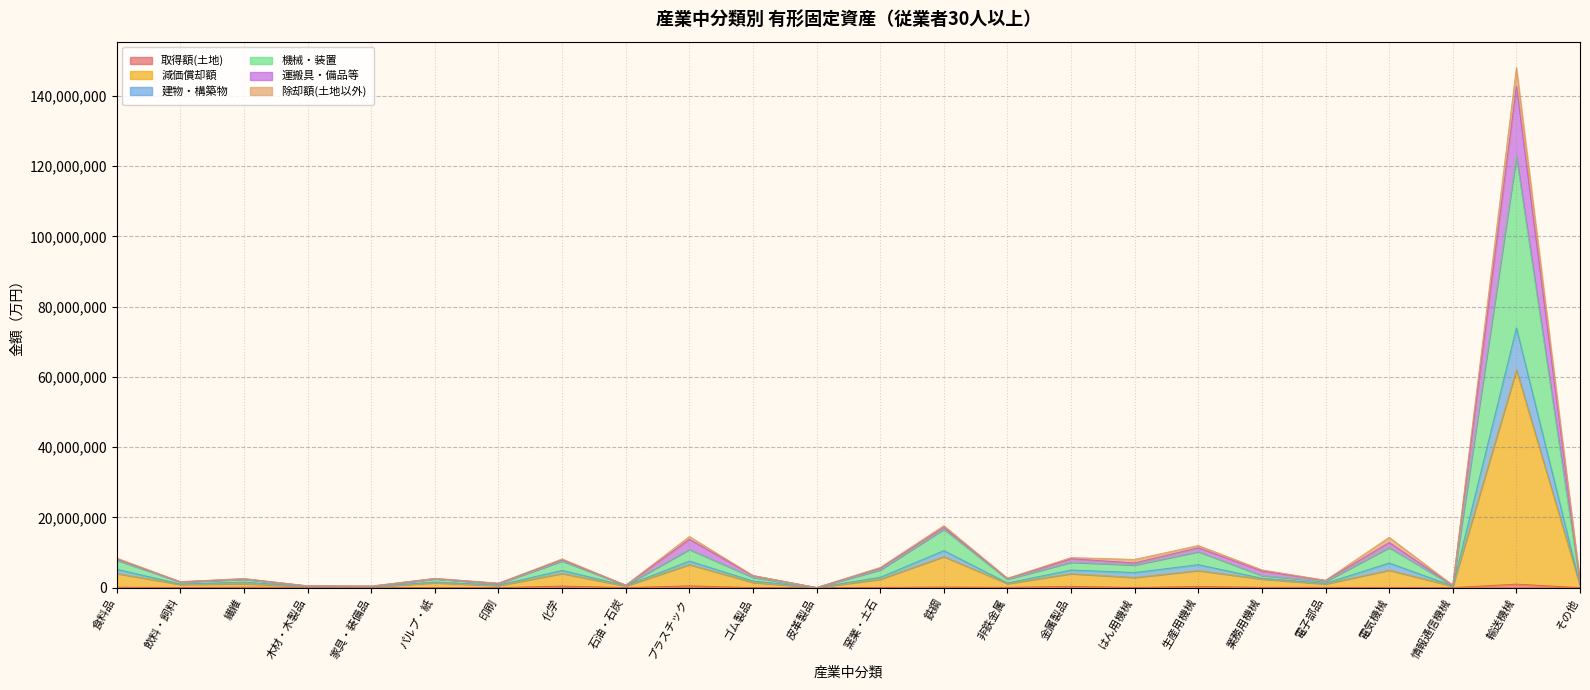

Does the chart have visible grid lines?

Yes